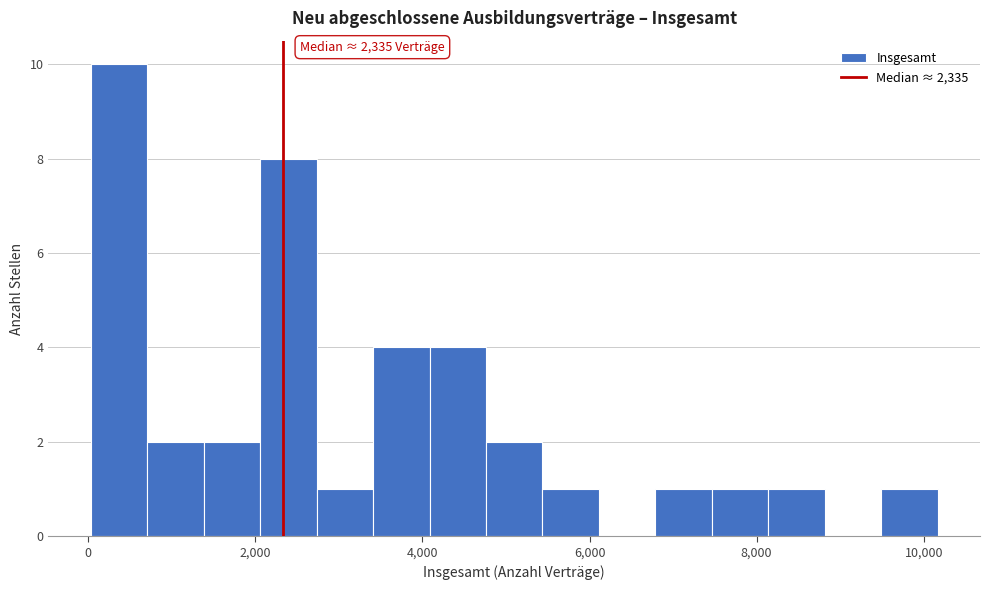

Read against the x-axis, roughly where is the centre of the tallest bar?

400